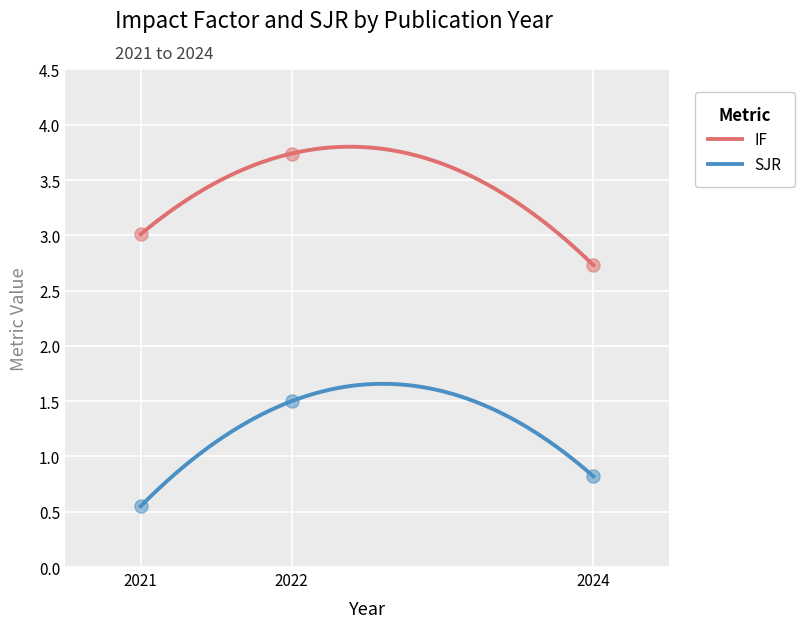

At how many categories does at least one series exceed 2?

3